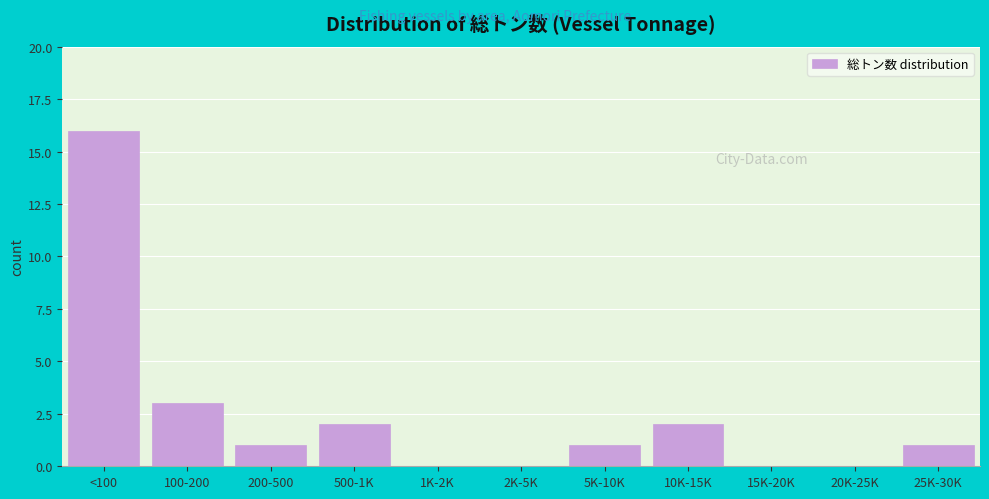

Reading left to right, transcribe all the data shown in this chart.

<100=16	100-200=3	200-500=1	500-1K=2	1K-2K=0	2K-5K=0	5K-10K=1	10K-15K=2	15K-20K=0	20K-25K=0	25K-30K=1